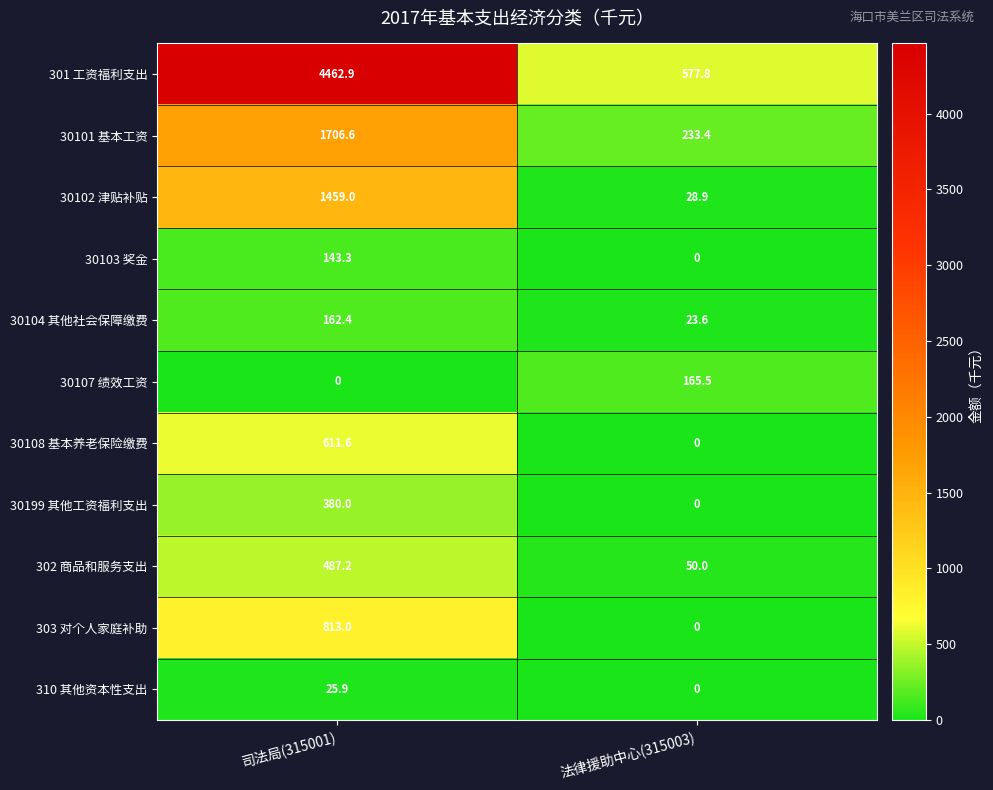

At which category does the chart reach its peak across all series?

司法局(315001)